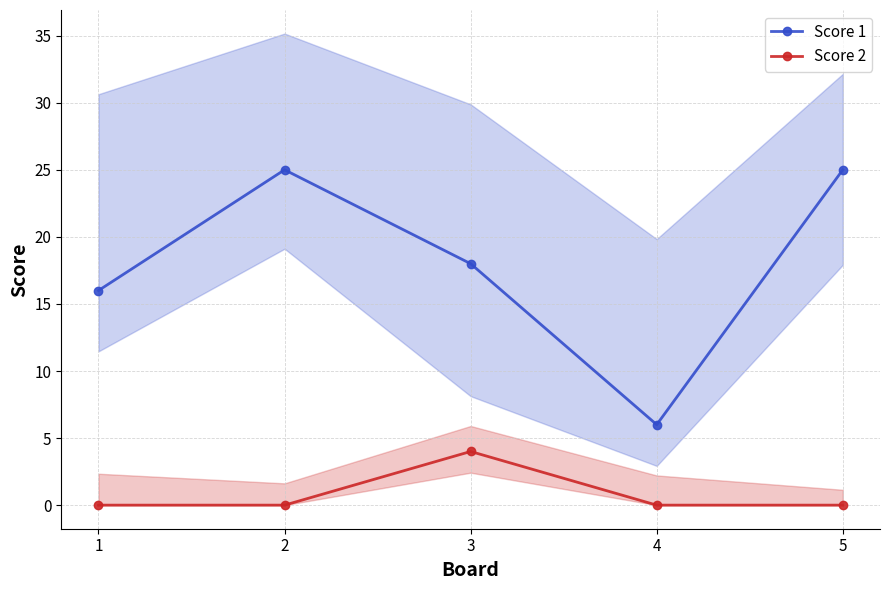

At which category is the sum across all series the highest?

2